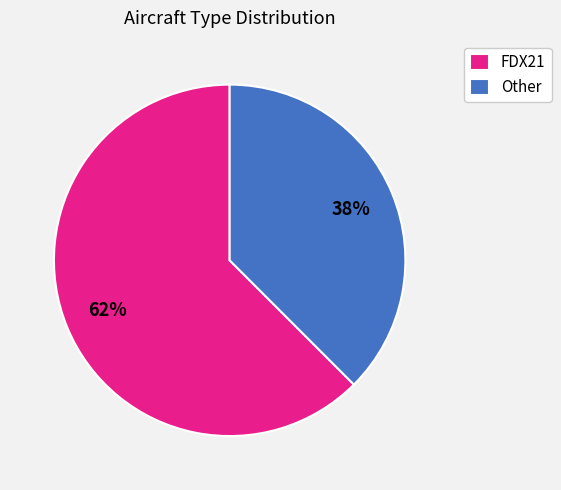

Which category accounts for the majority?

FDX21